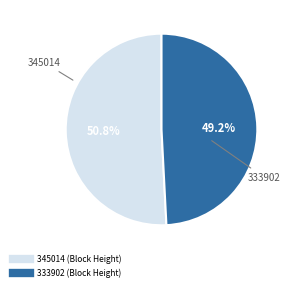

Combined, what portion of the pie is 345014 and 333902?

100.0%